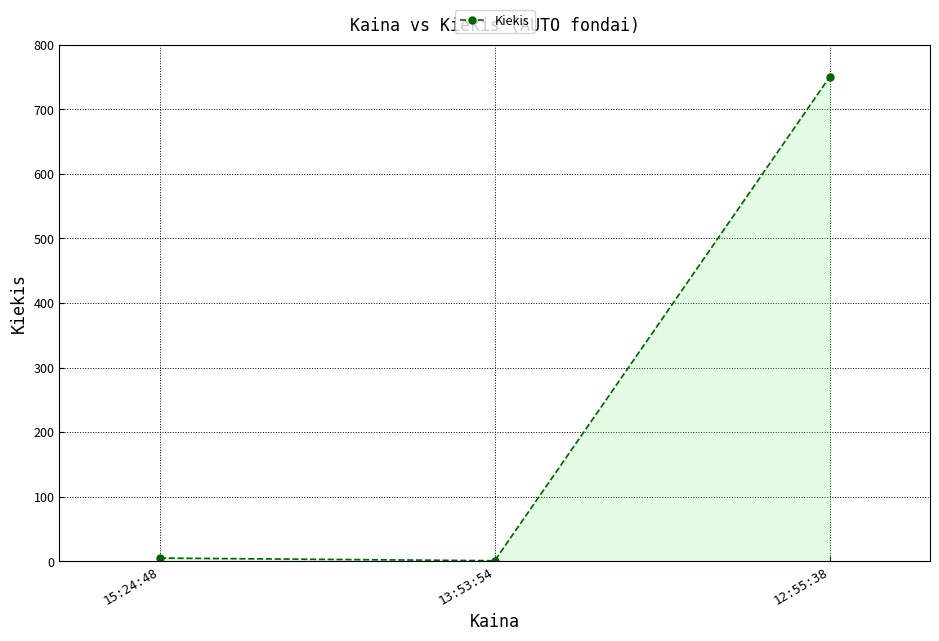

Reading right to left, what are all the values shown in this chart?

750	1	5